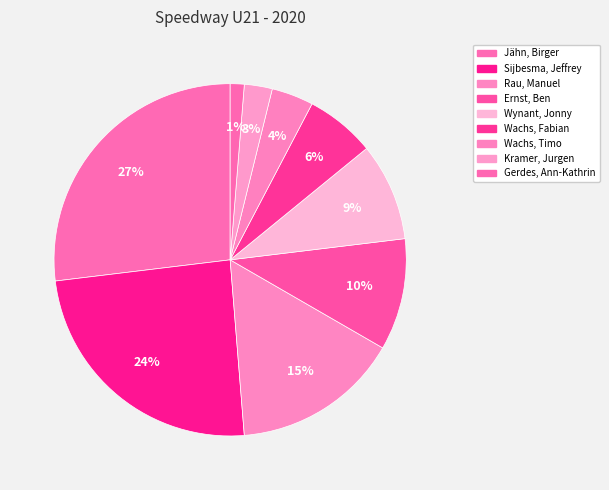

To the nearest percent, what is the combined percentage of Rau, Manuel and Jähn, Birger?

42%